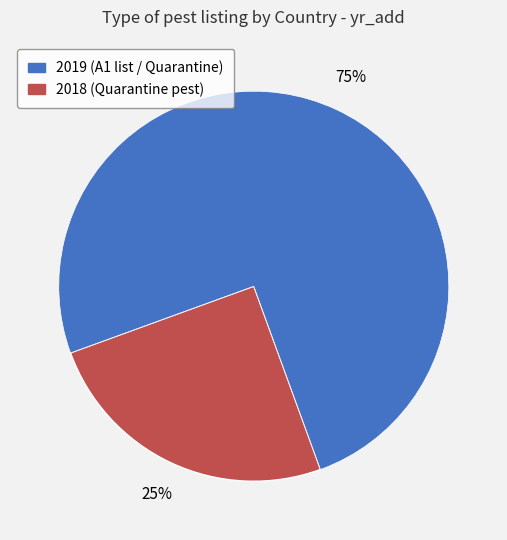

Is there a majority slice in this chart?

Yes